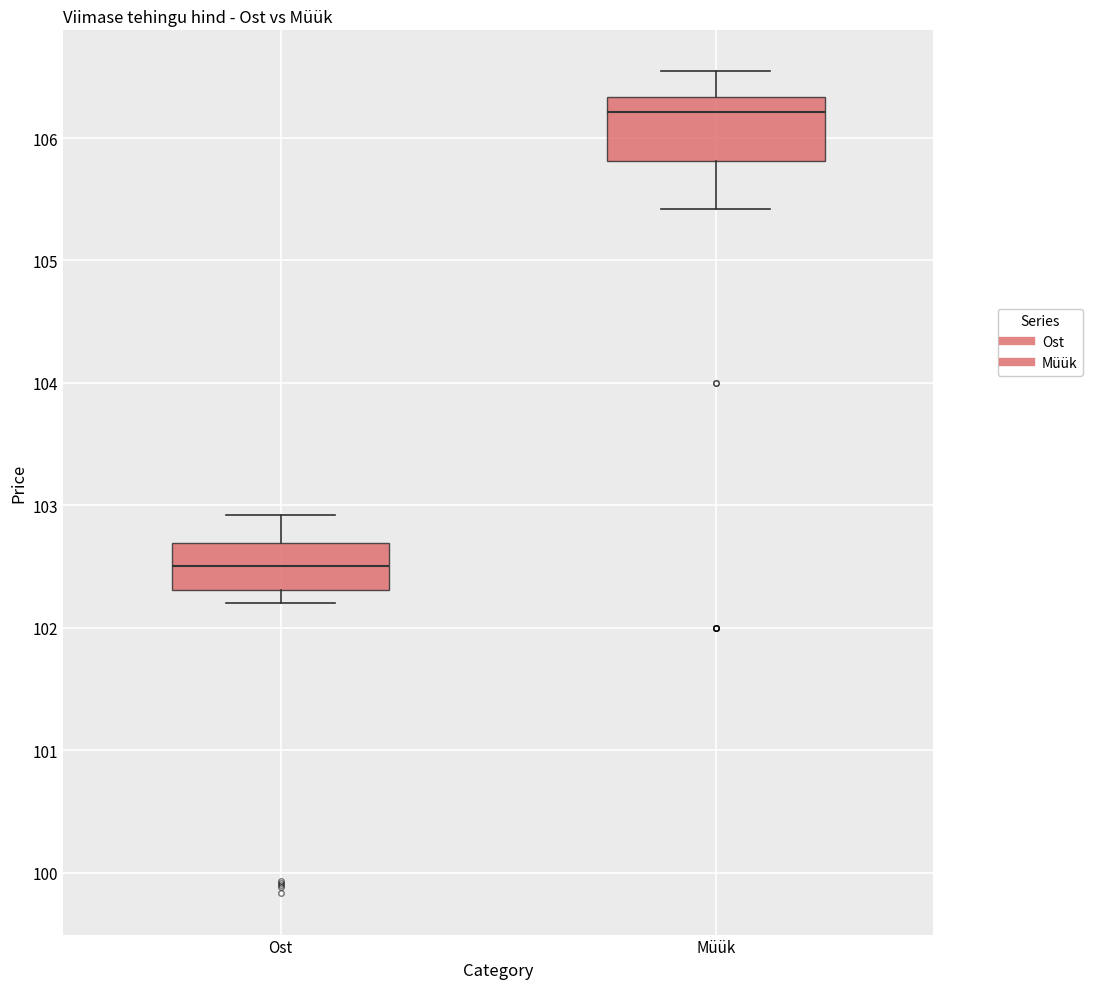

Comparing the boxes themselves (not the whiskers), which one is the tallest?

Müük